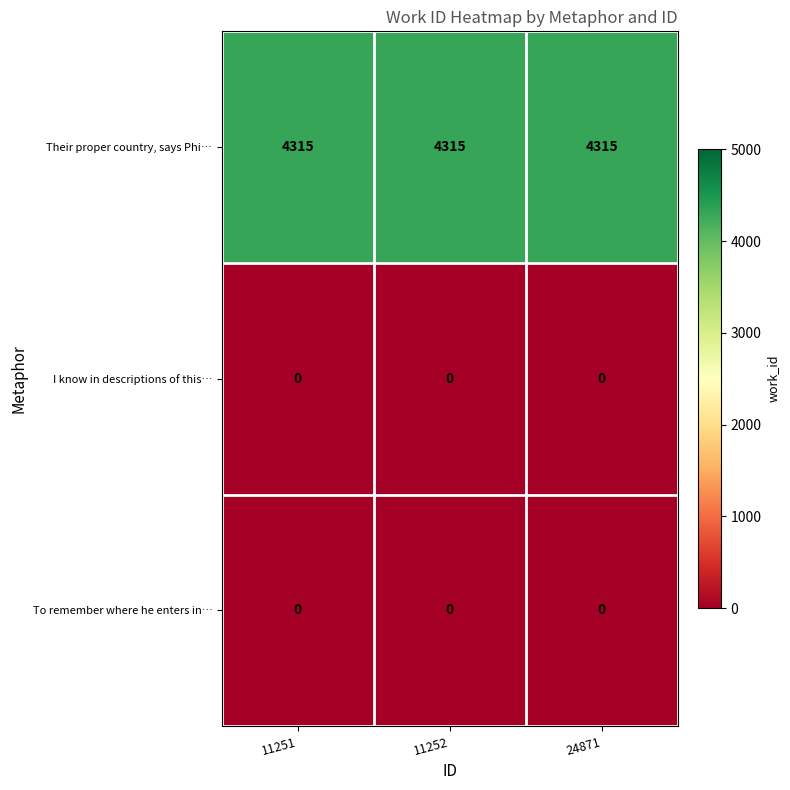

At how many categories does at least one series exceed 1536?

3